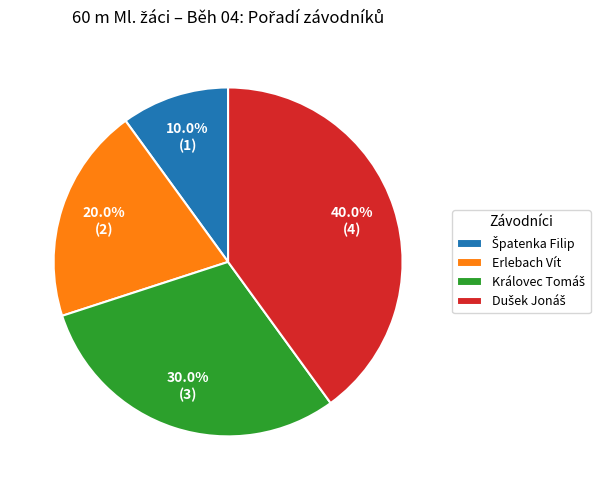

Is there a majority slice in this chart?

No